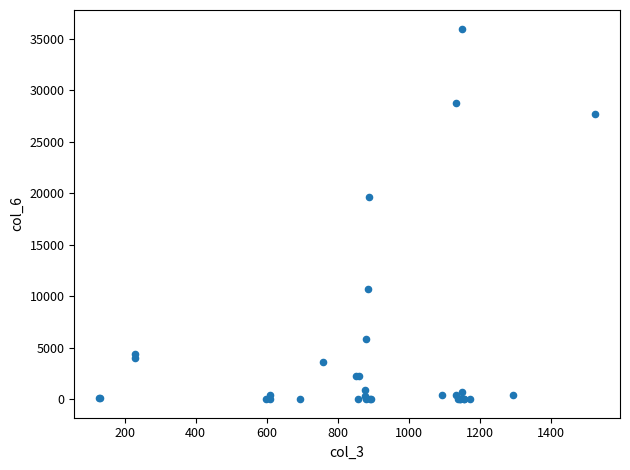

What Y value in the scatter plot is closest to 18007?

19619.5